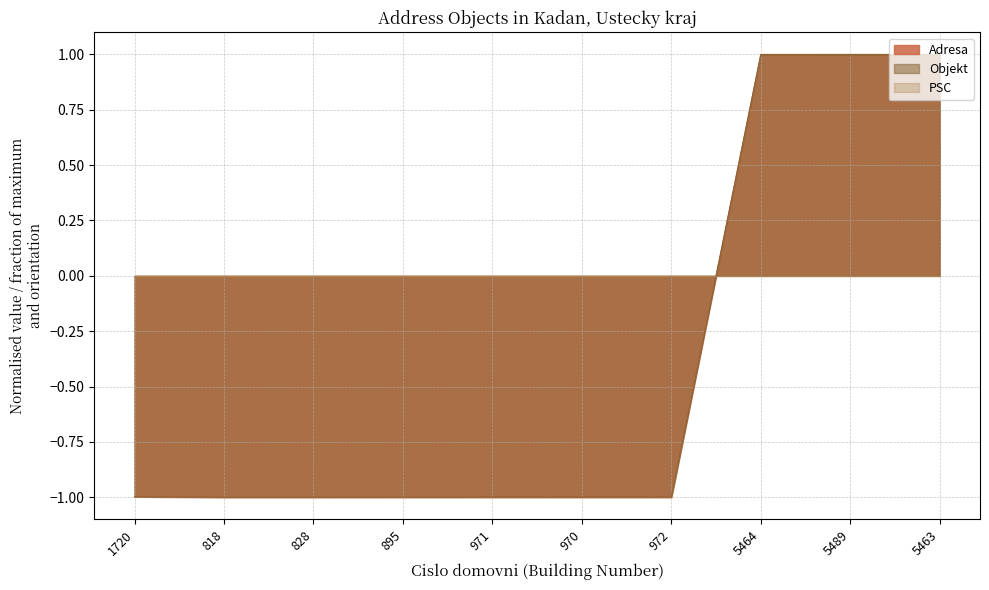

Between which two adjacent categories do Adresa and Objekt first intersect?

972 and 5464